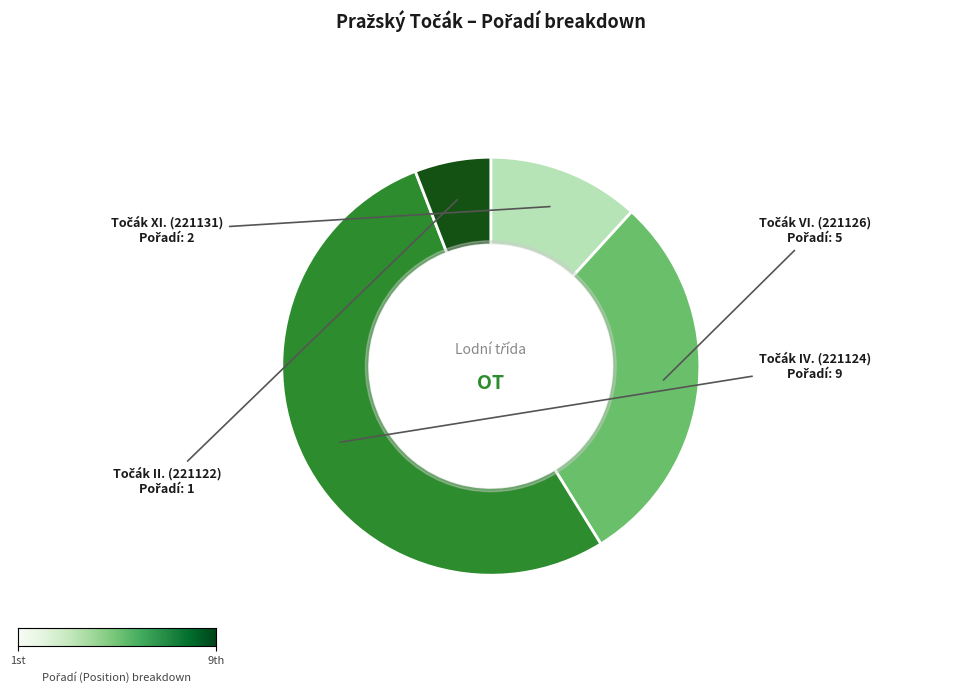

Is there a majority slice in this chart?

Yes